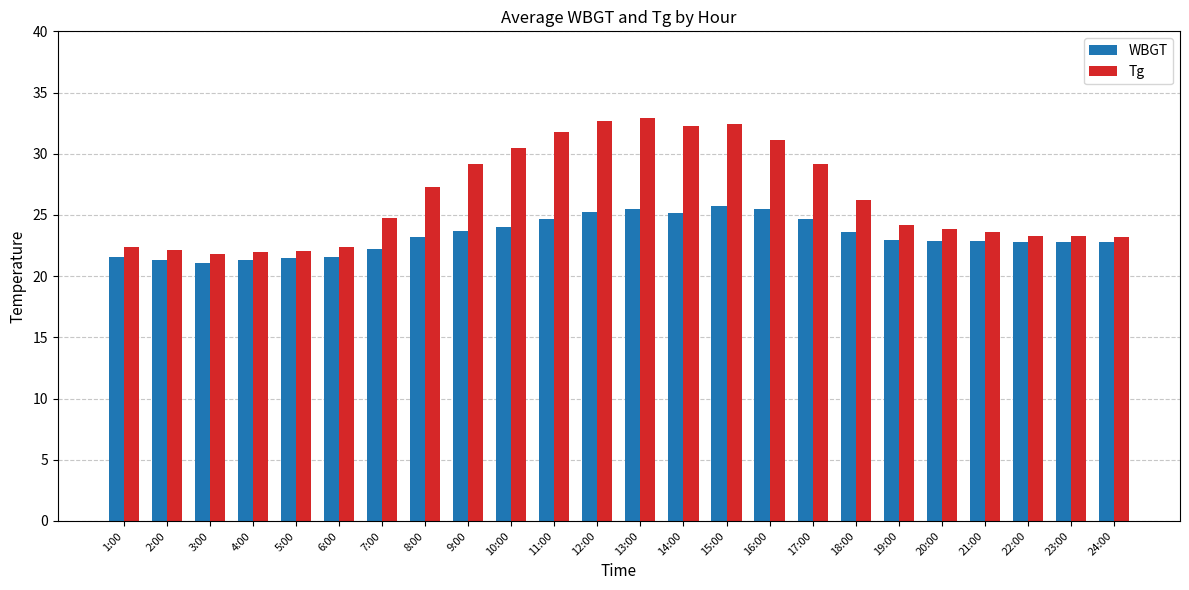

What is the minimum value for Tg?

21.8